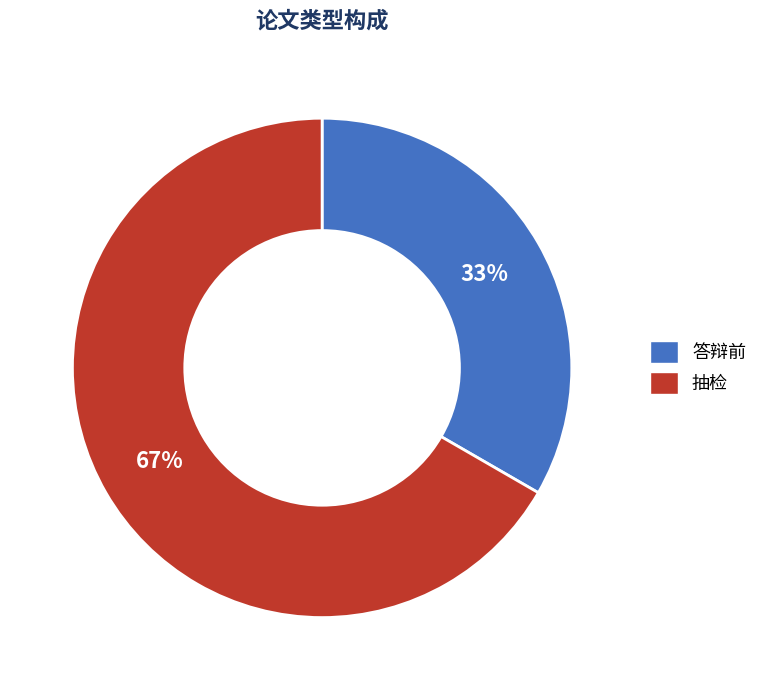

Which has a higher value, 答辩前 or 抽检?

抽检